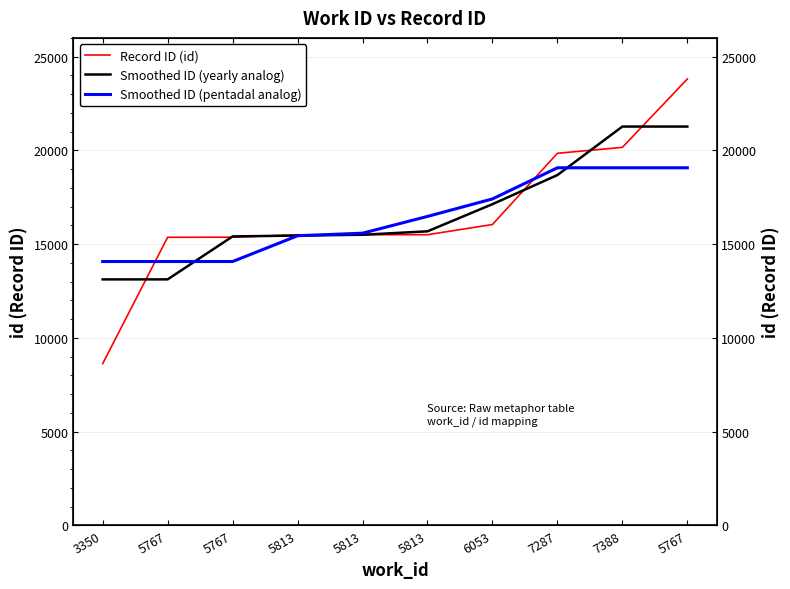

How many data points does each series have?

10